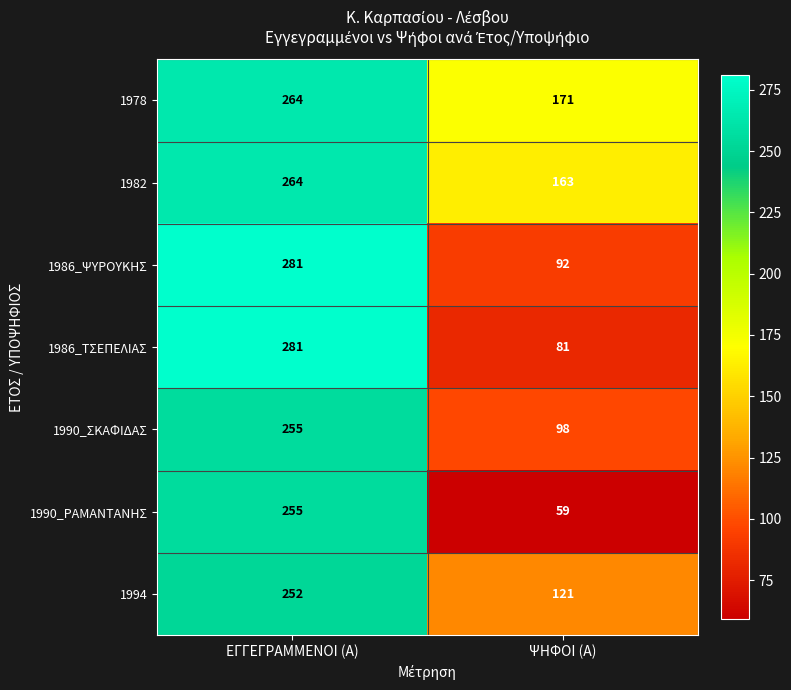

What is the spread (max minus min) of values at ΨΗΦΟΙ (Α)?

112